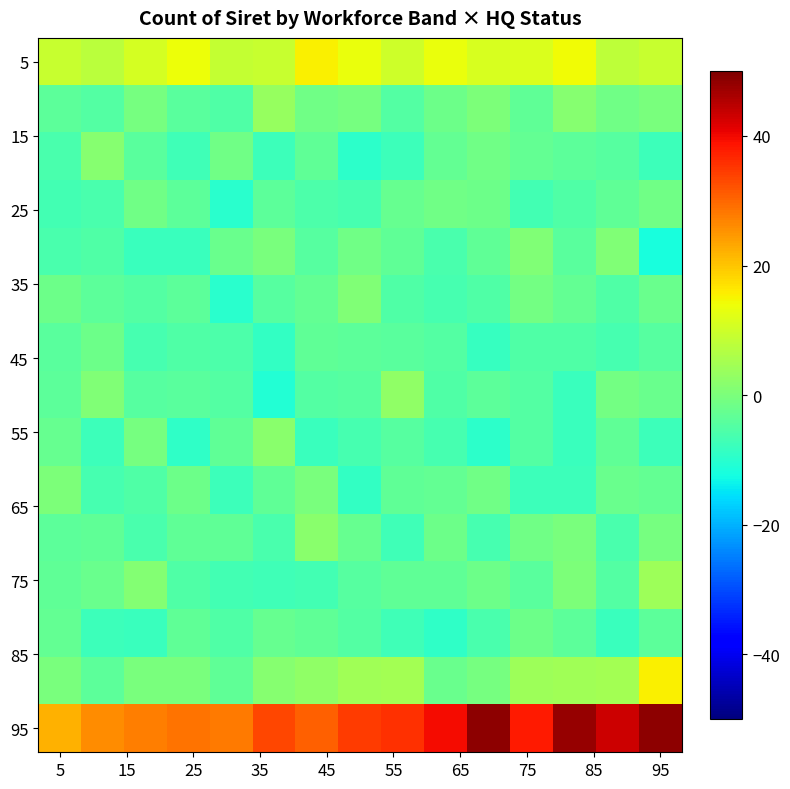

What is the minimum value shown in the chart?

-12.0